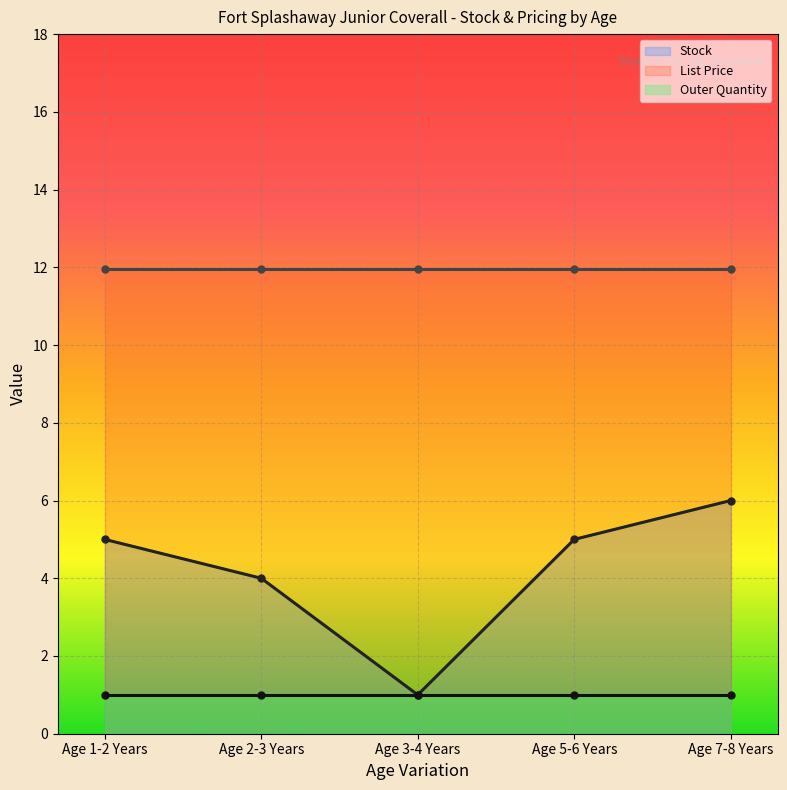

What is the maximum value for Stock?

6